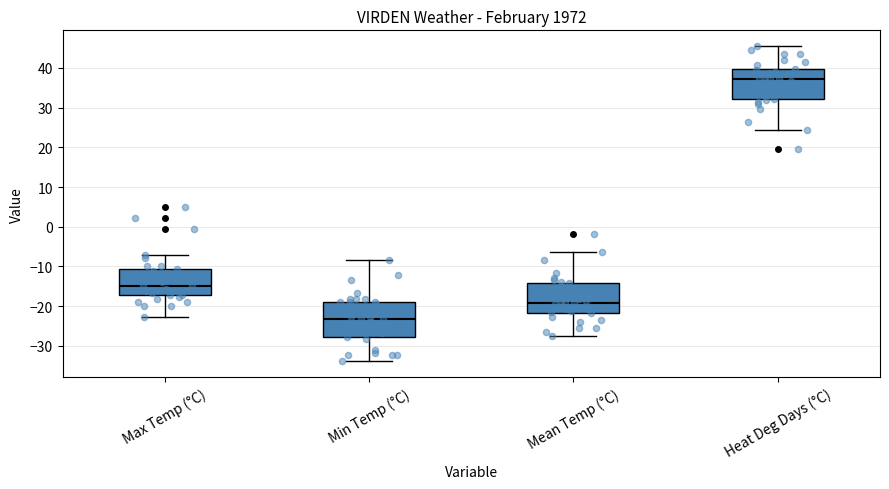

Where does the median line of the box for Heat Deg Days (°C) sit on the y-axis? The values are not printed on the chart, so give them approximately, as read against the axis.

37